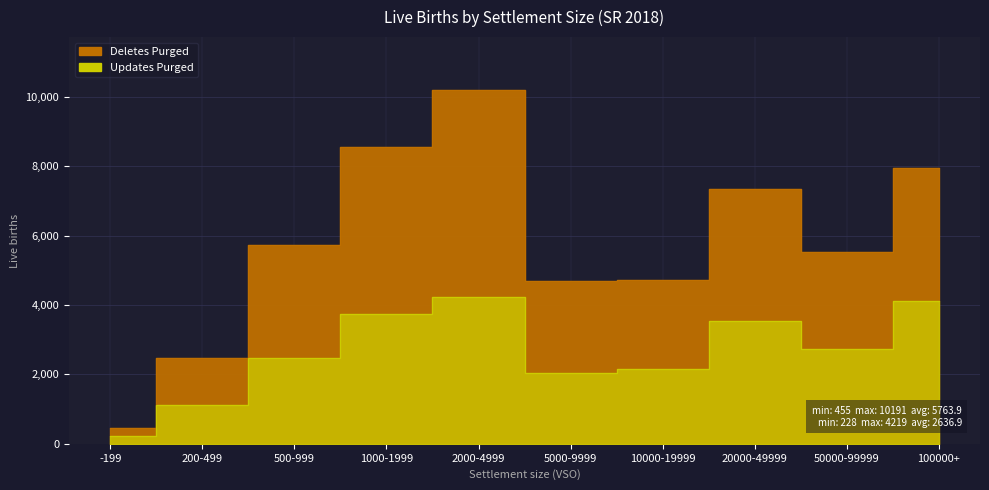

What is the label of the 2nd point from the right?

50000-99999